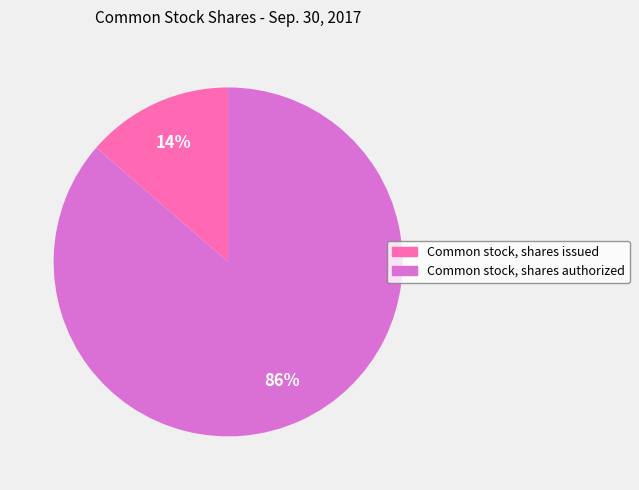

Is there a majority slice in this chart?

Yes